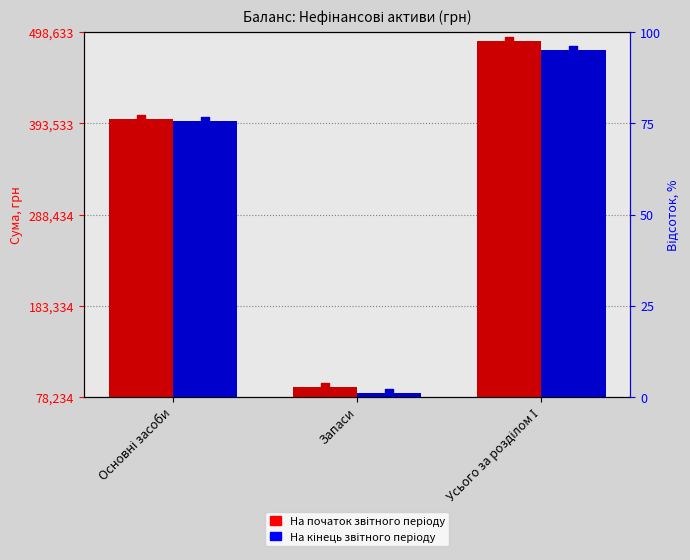

At how many categories does at least one series exceed 341635?

2